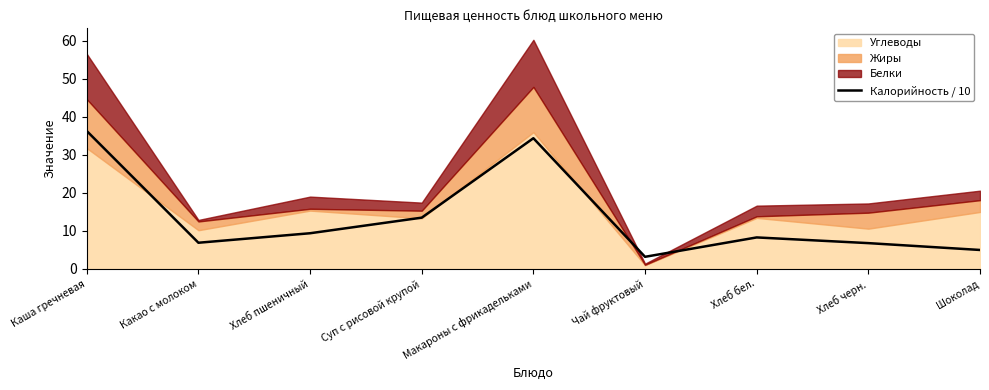

Which has a higher value, Макароны с фрикадельками or Хлеб черн.?

Макароны с фрикадельками